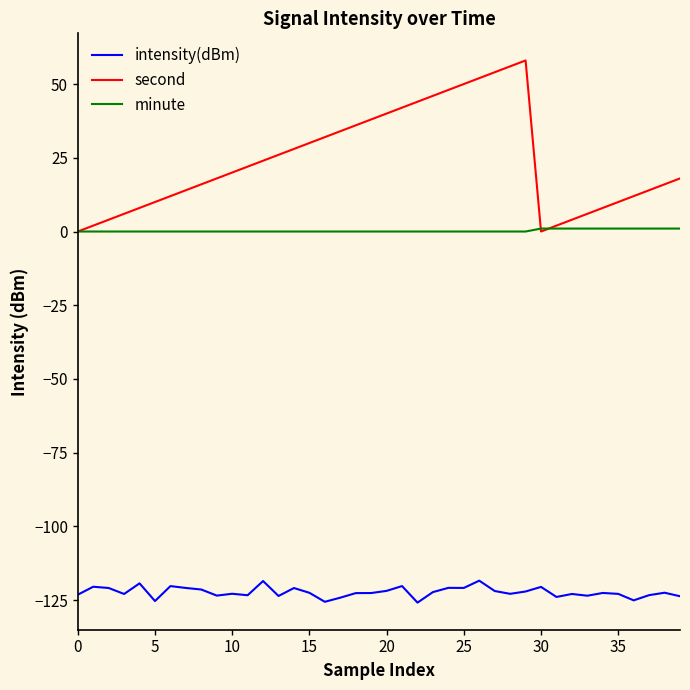

What is the maximum value for second?

58.0